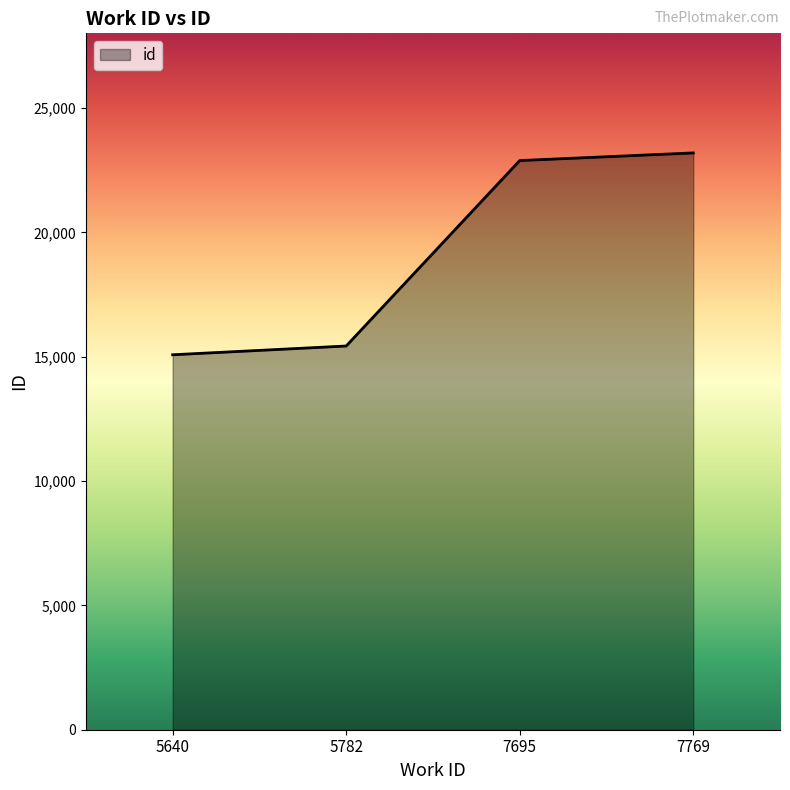

Reading right to left, list all the values displayed in this chart.

7769=23192	7695=22884	5782=15428	5640=15076